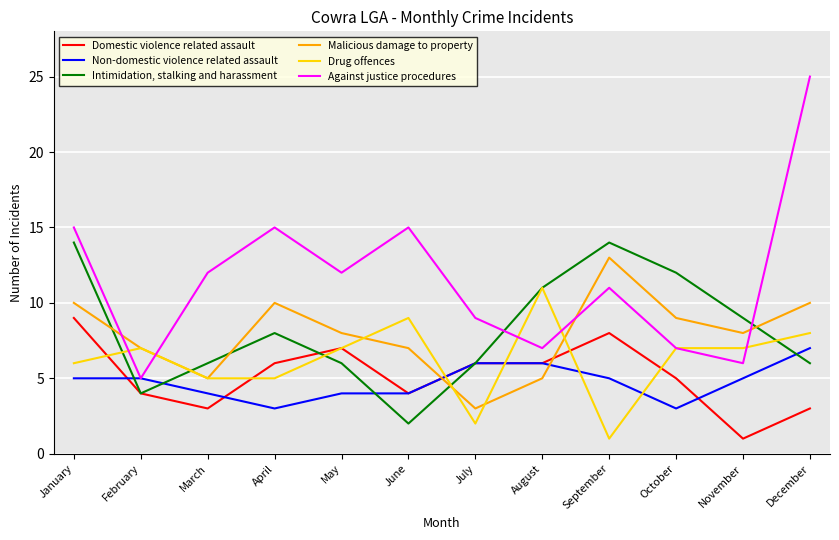

At how many categories does at least one series exceed 23?

1